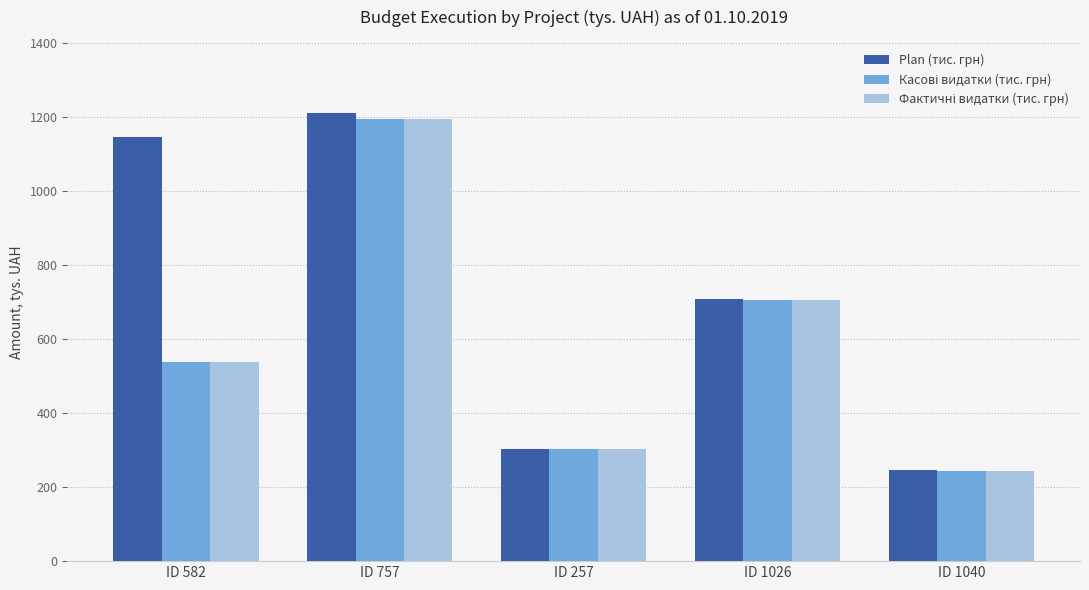

What is the difference between the second highest and minimum values in the Plan (тис. грн) series?

899.7